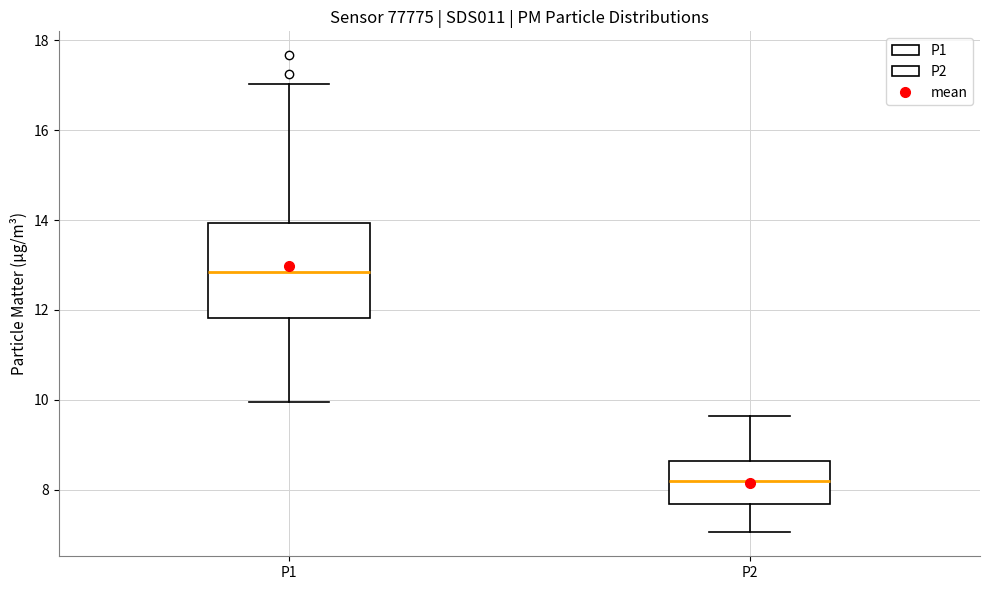

Comparing the boxes themselves (not the whiskers), which one is the tallest?

P1